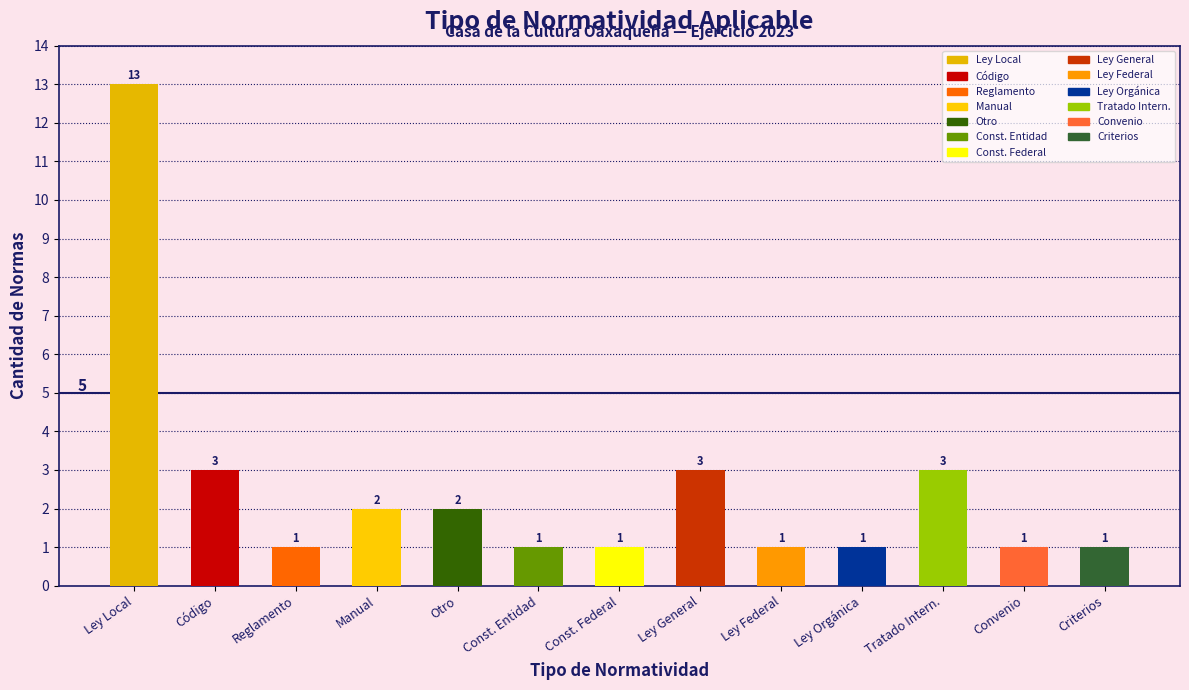

What is the difference between the maximum and second lowest values?

12